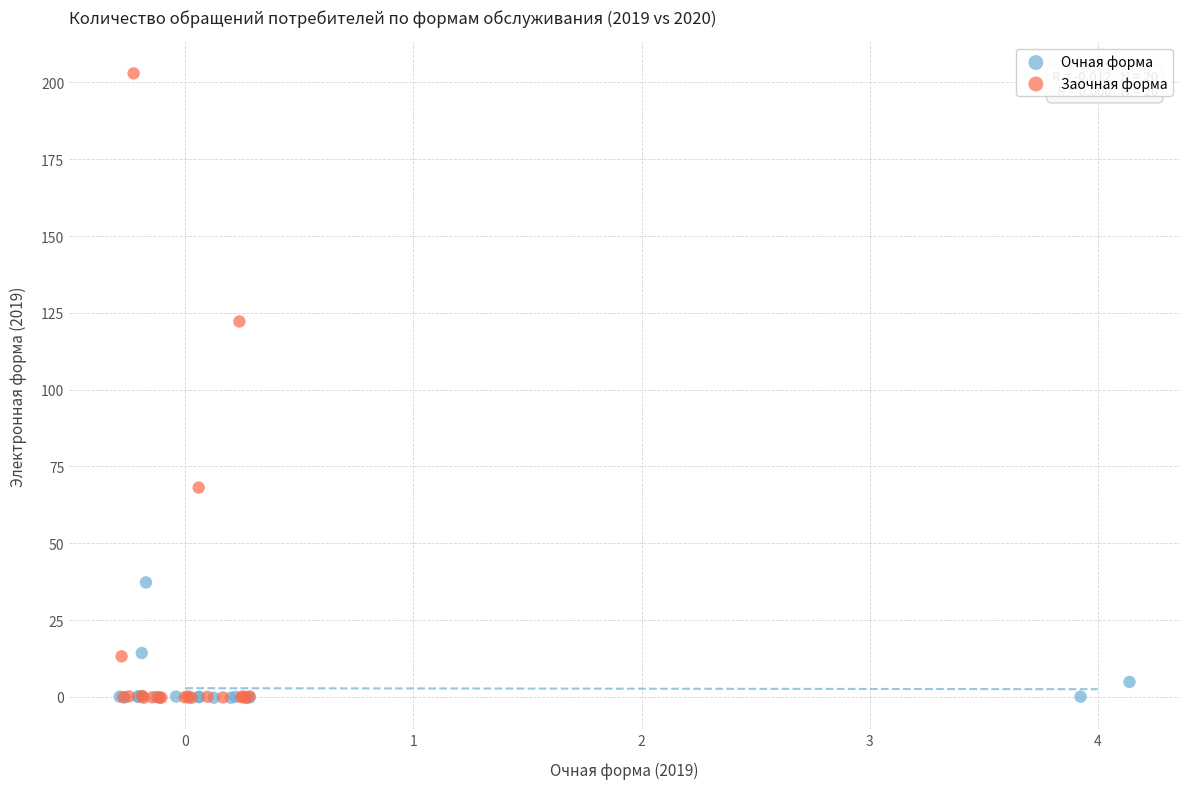

Which series has the widest spread of Y values?

Заочная форма